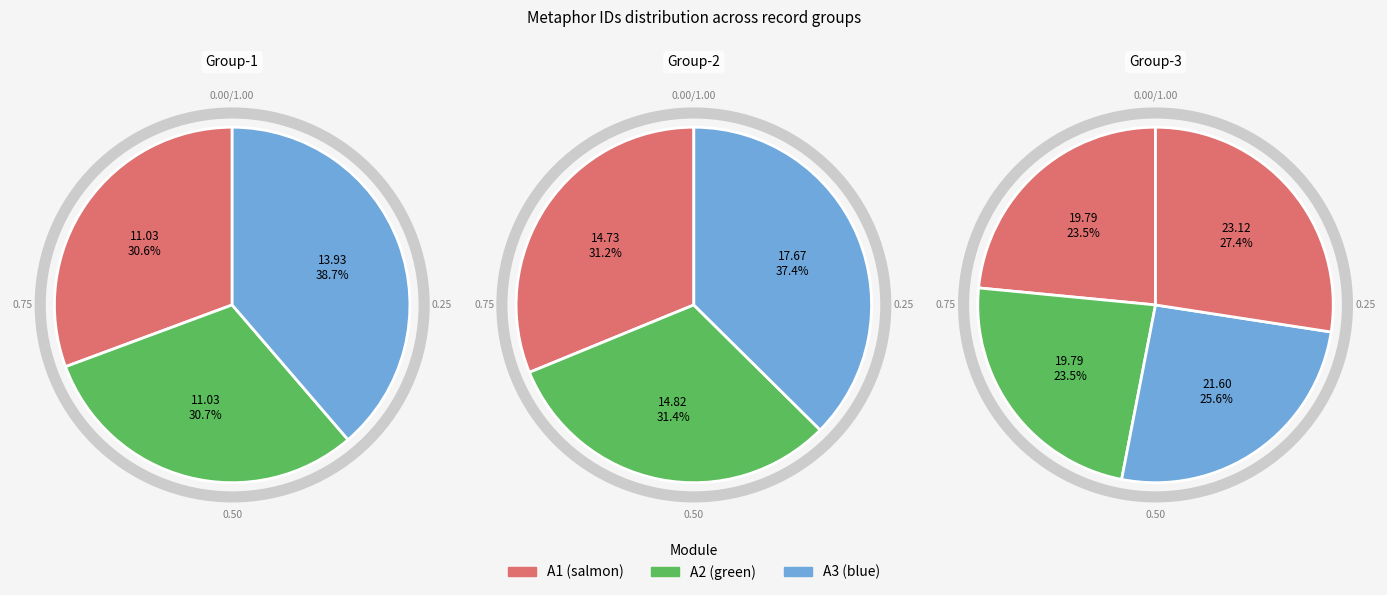

Is there a majority slice in this chart?

No